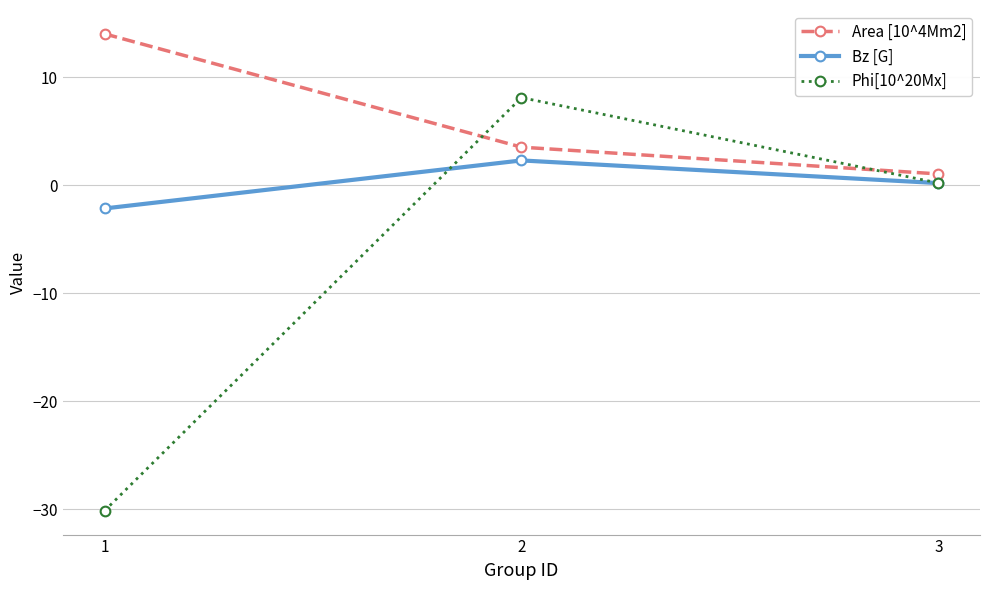

Which series has the widest spread of values?

Phi[10^20Mx]